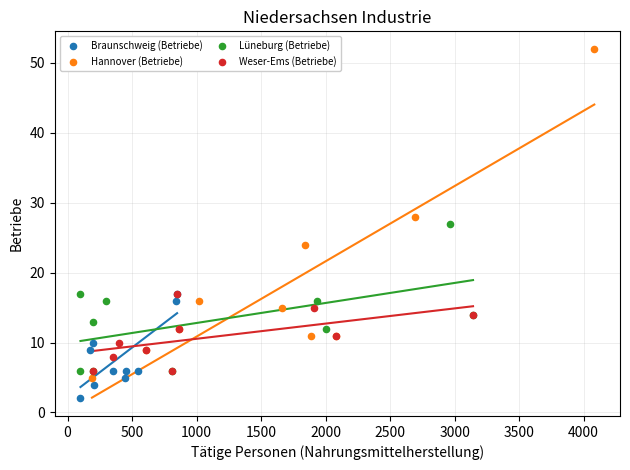

Which series contains the lowest Y value?

Braunschweig (Betriebe)